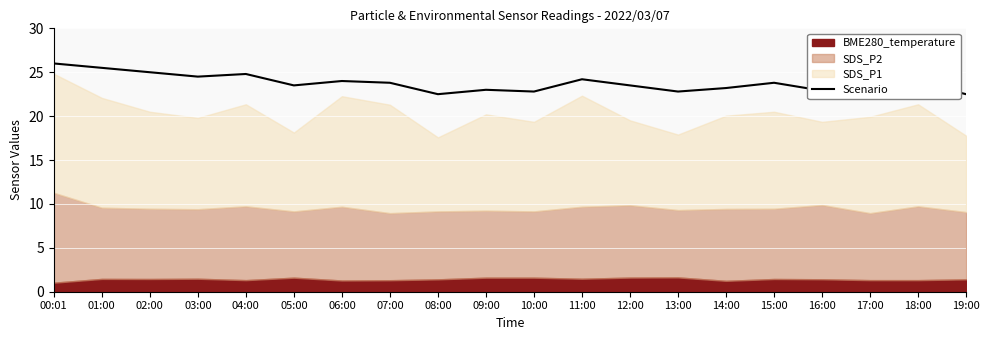

Rank the categories by value from highest to lowest.

00:01, 01:00, 02:00, 04:00, 03:00, 11:00, 06:00, 07:00, 15:00, 18:00, 05:00, 12:00, 14:00, 17:00, 09:00, 16:00, 10:00, 13:00, 08:00, 19:00